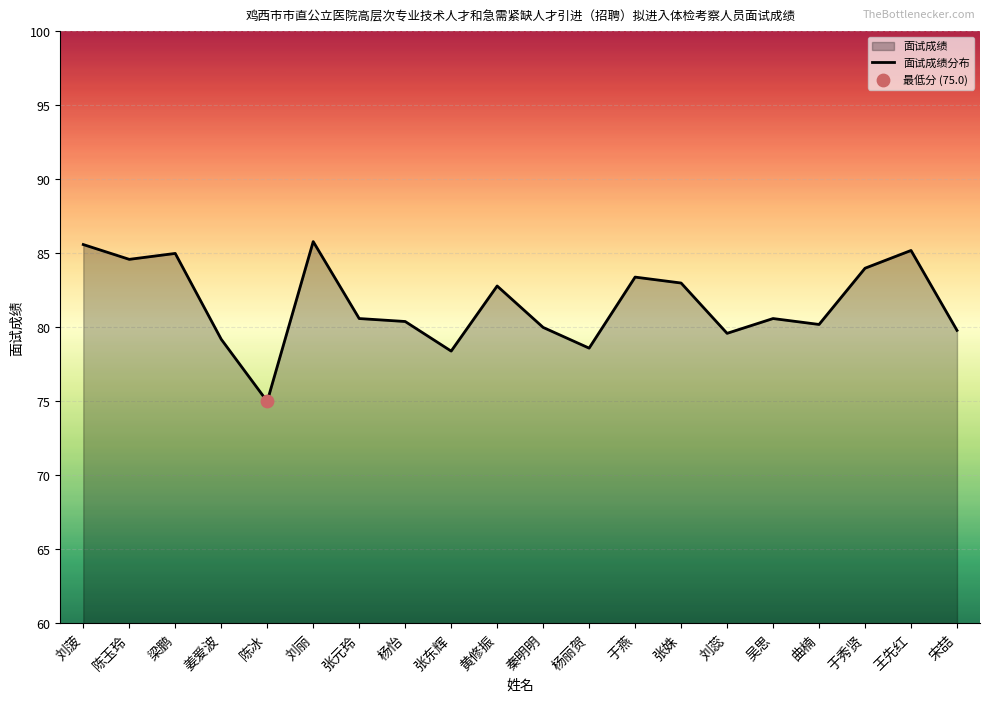

What is the ratio of the value at 刘菠 to the value at 姜爱波?

1.1